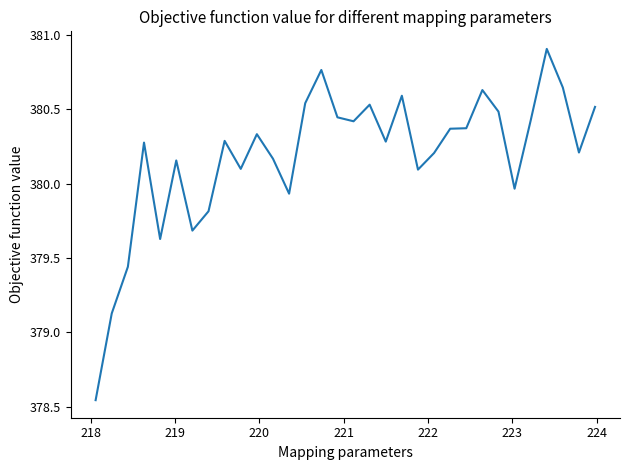

What is the maximum value shown in the chart?

380.9